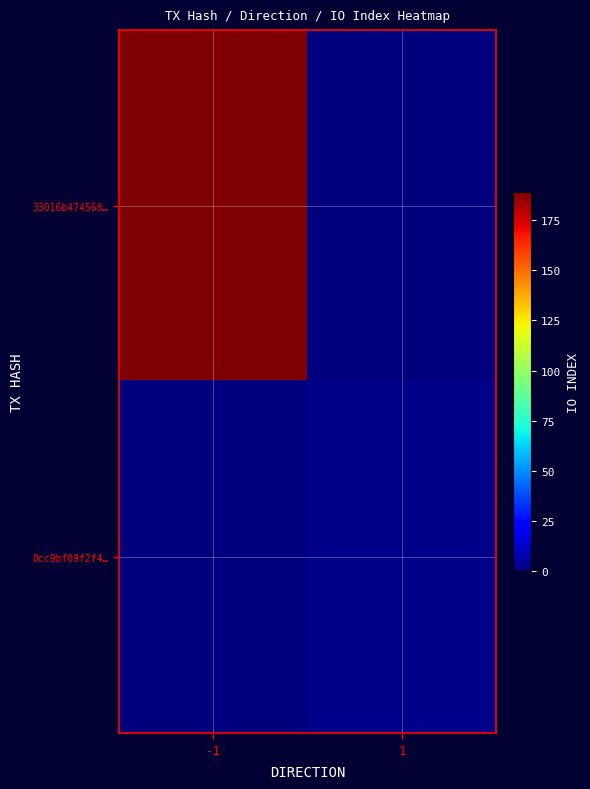

Which category has the lowest value across all series?

1